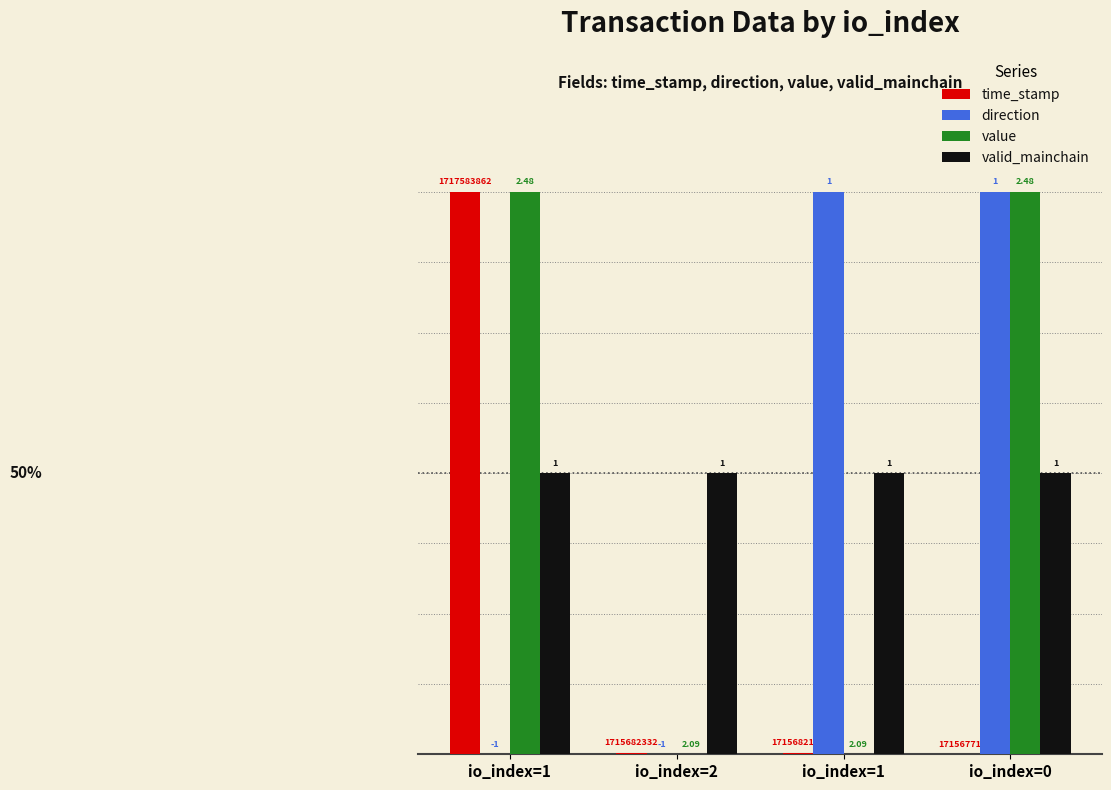

Is the value of valid_mainchain at io_index=1 greater than the value of time_stamp at io_index=1?

No